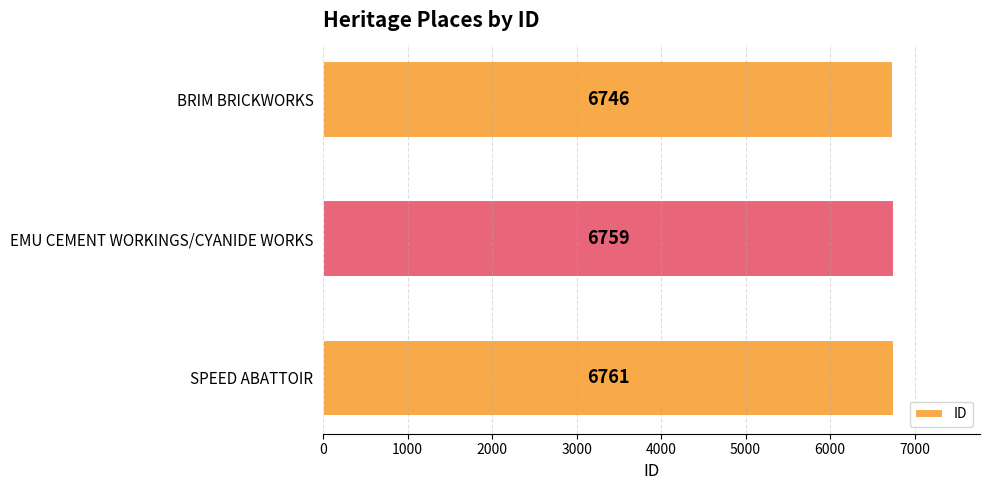

How many values are between 6746 and 6761?

3